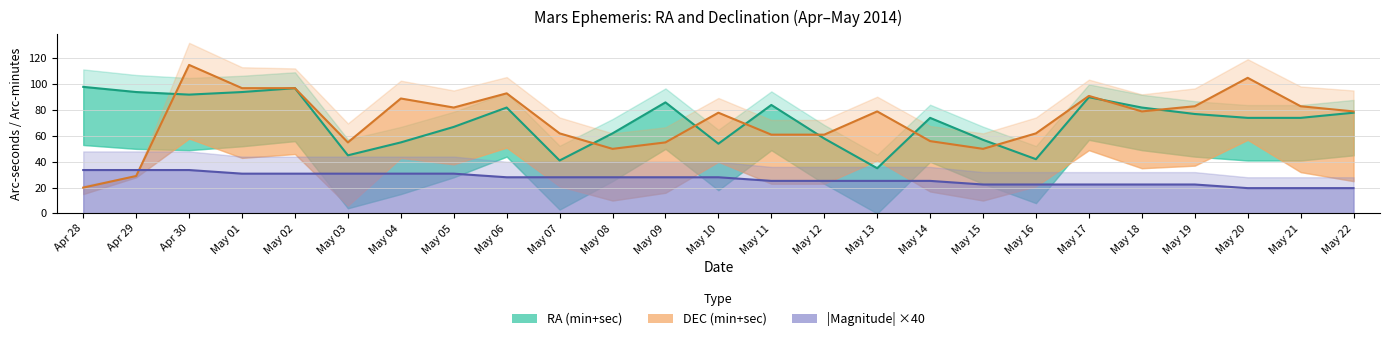

Where do DEC mid and Mag mid first cross each other?

Apr 29 and Apr 30